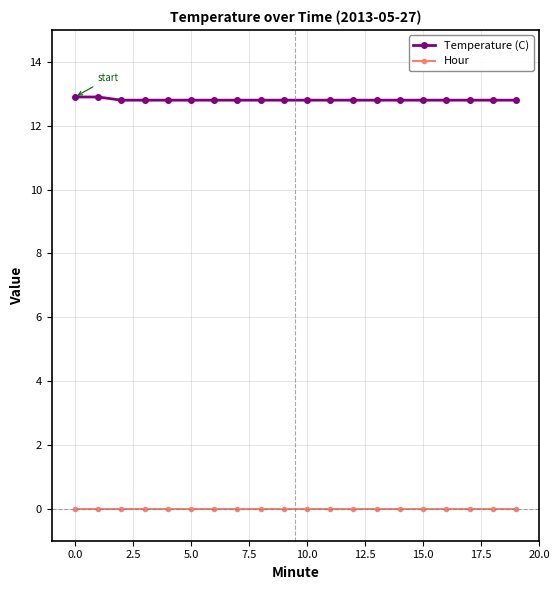

Rank the series by their maximum value, from lowest to highest.

Hour, Temperature (C)